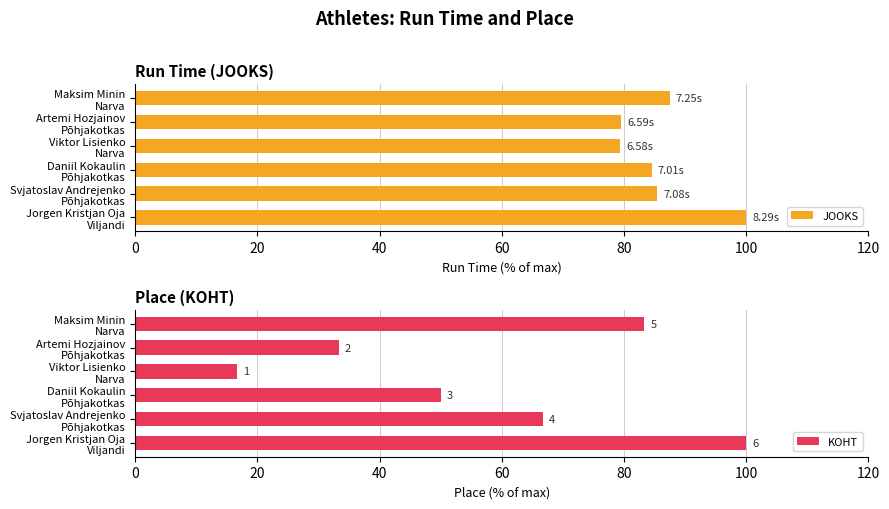

Reading right to left, what are all the values shown in this chart?

JOOKS: 100.0	85.4	84.6	79.4	79.5	87.5
KOHT: 100.0	66.7	50.0	16.7	33.3	83.3